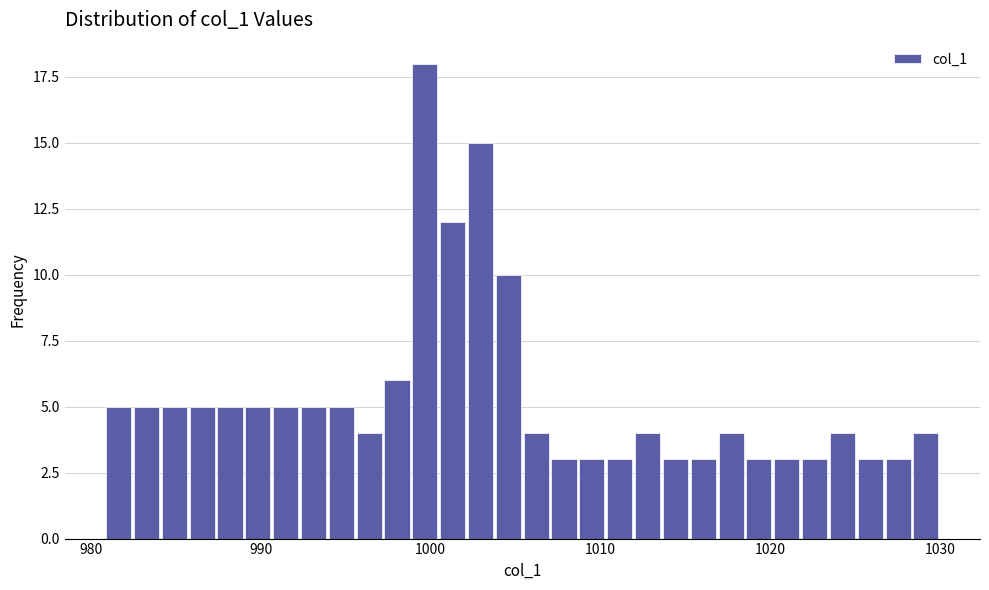

Around what value on the x-axis is the tallest bar? Give the approximate position of its centre, as read against the axis.

1000